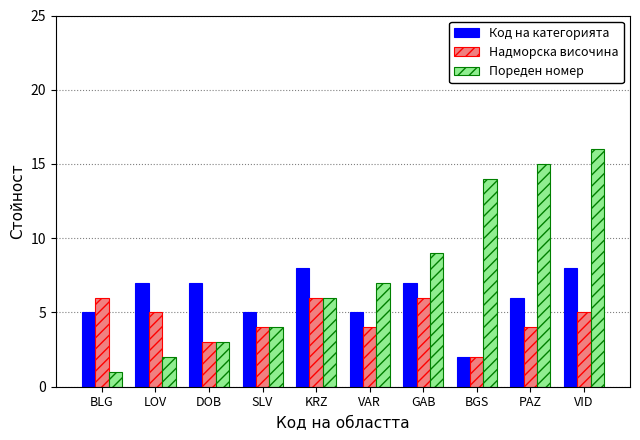

True or false: Пореден номер has a value of 15 at GAB.

False